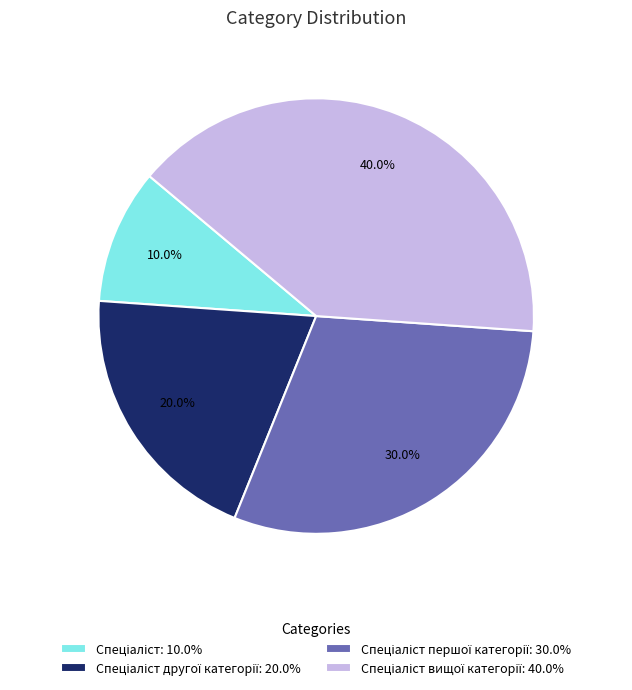

Is there any slice that represents more than half of the pie?

No